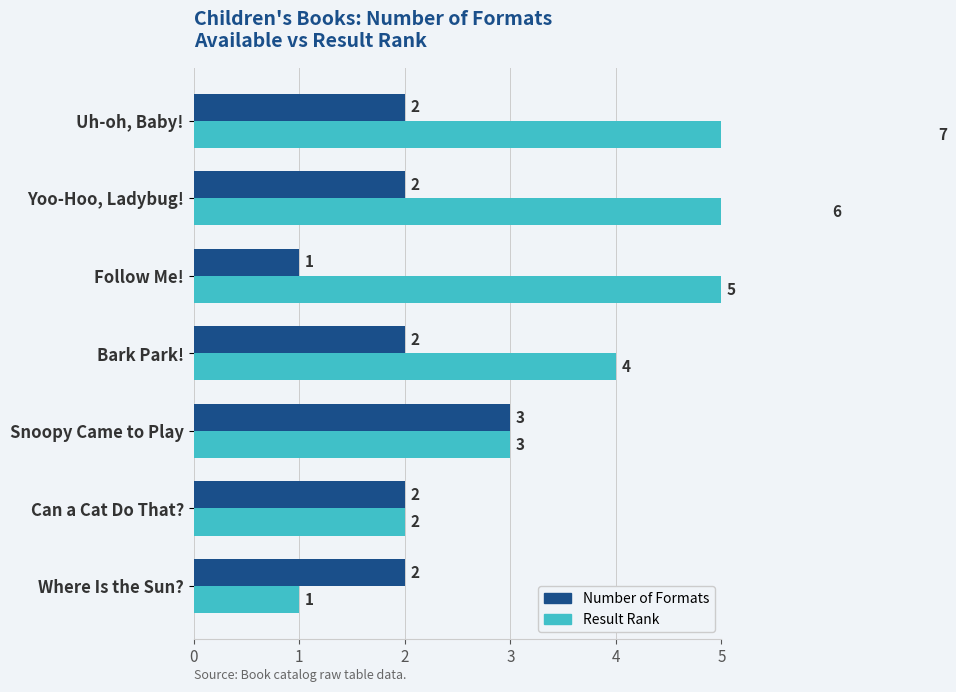

The Number of Formats series shows 1 at Yoo-Hoo, Ladybug!. True or false?

False